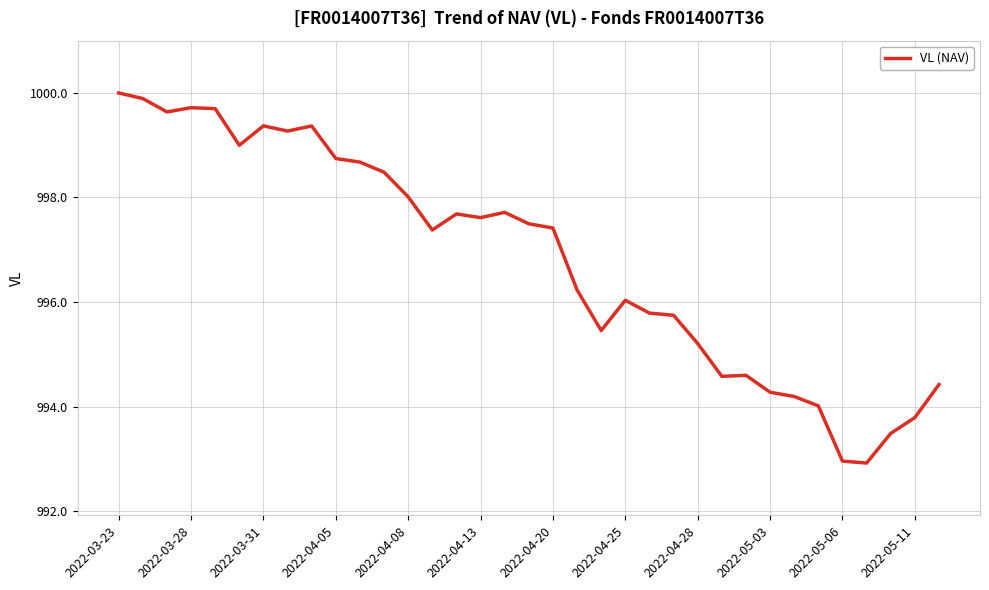

What is the maximum value shown in the chart?

1000.0